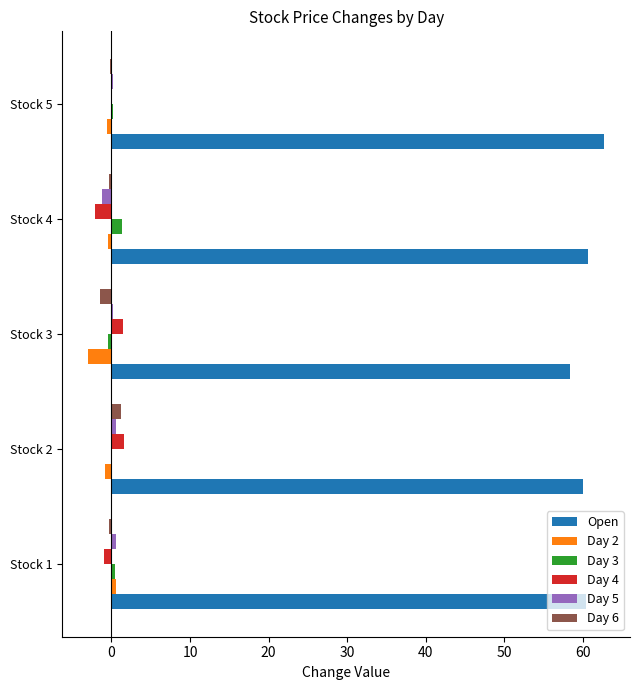

What is the maximum value shown in the chart?

62.7